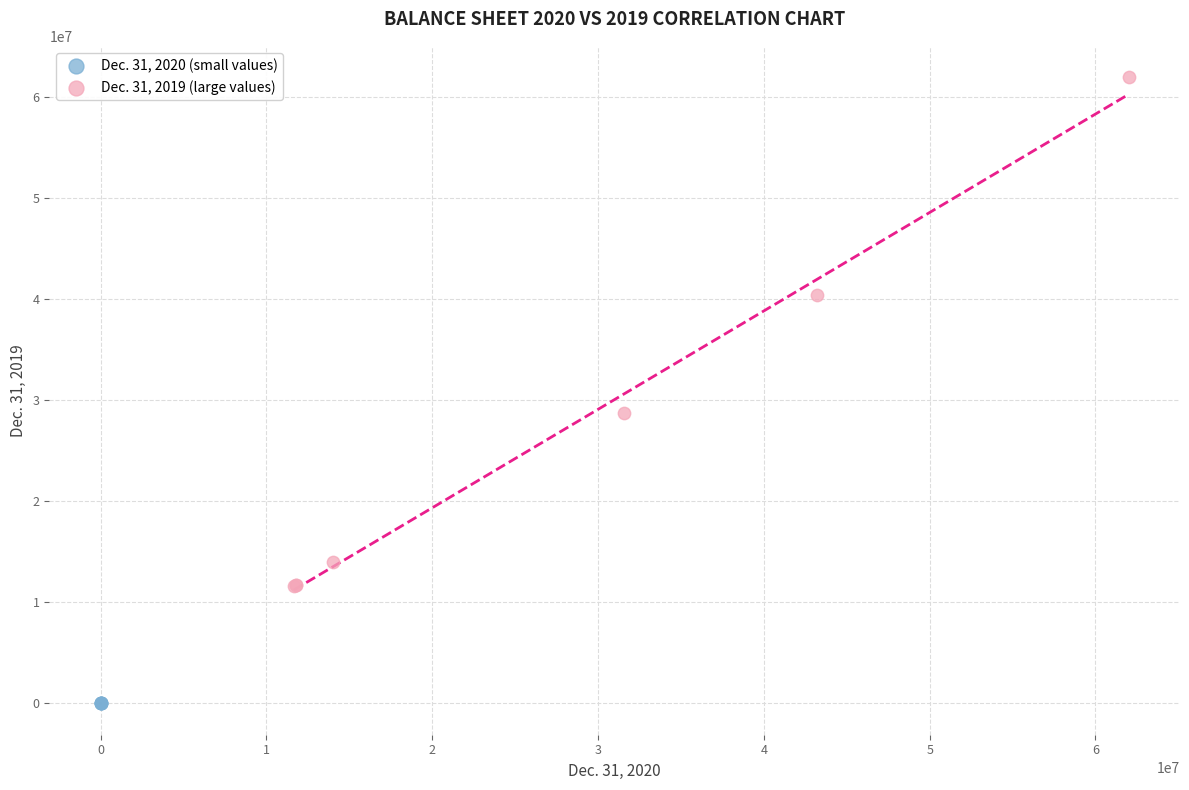

Which series has the widest spread of Y values?

Dec. 31, 2019 (large values)